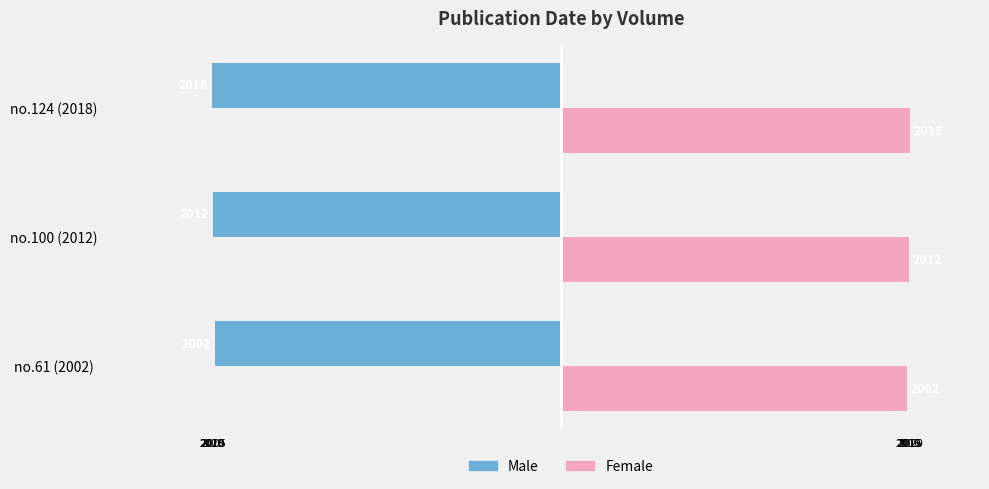

What are all the series names shown in the legend?

Male, Female